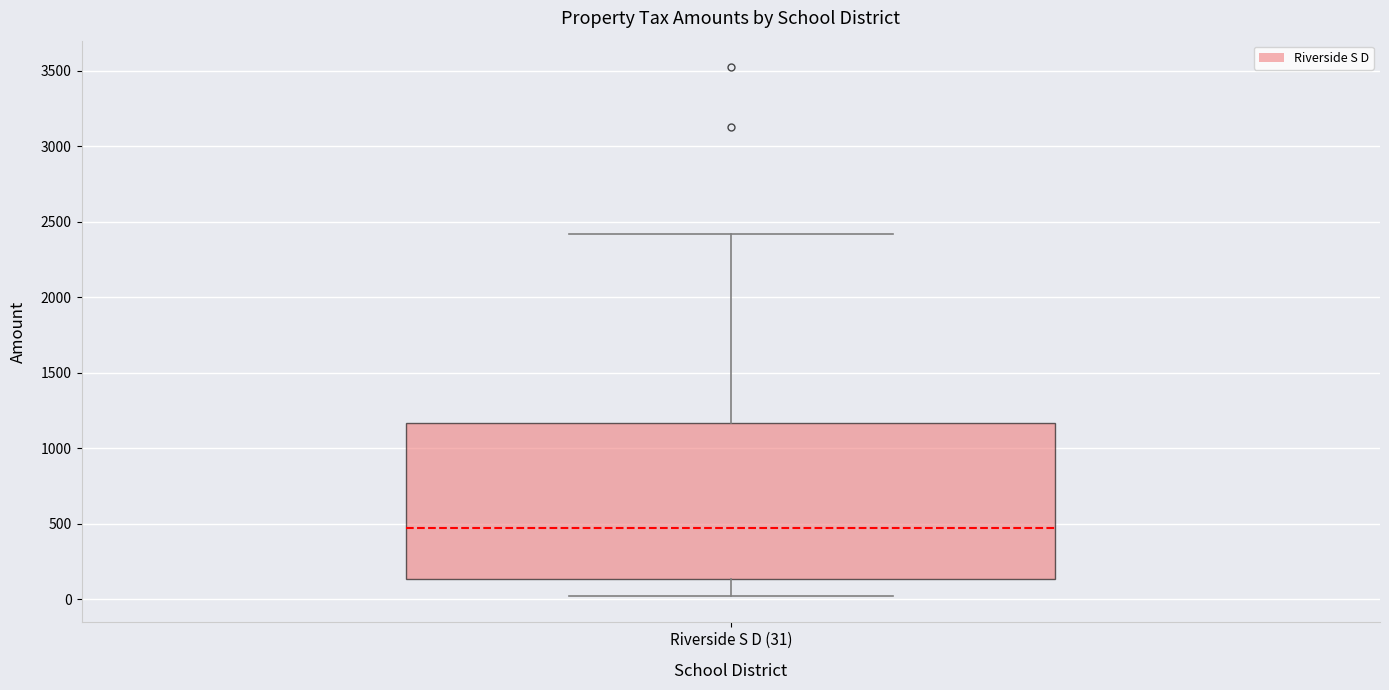

Where does the lower whisker of the box for Riverside S D (31) end on the y-axis? The values are not printed on the chart, so give them approximately, as read against the axis.

0